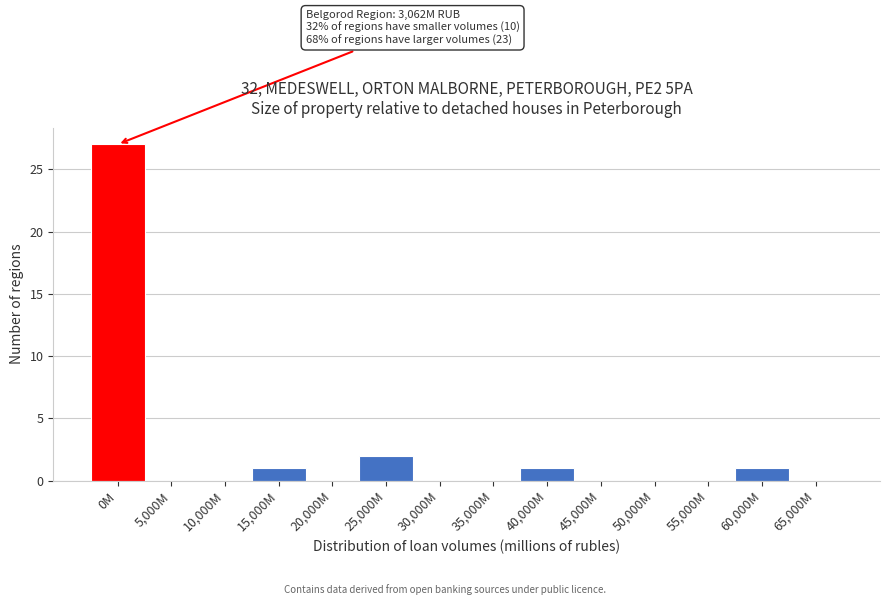

Reading left to right, extract all data points from this chart.

0M=27	5,000M=0	10,000M=0	15,000M=1	20,000M=0	25,000M=2	30,000M=0	35,000M=0	40,000M=1	45,000M=0	50,000M=0	55,000M=0	60,000M=1	65,000M=0